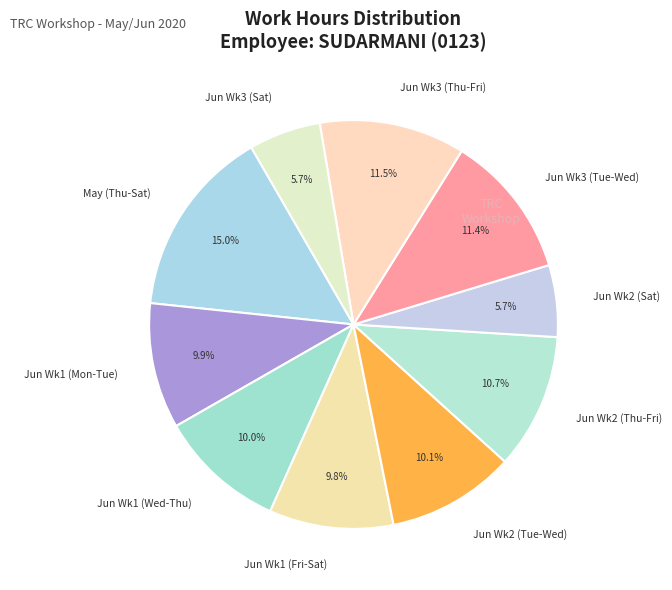

What is the total percentage of Jun Wk3 (Sat) and Jun Wk2 (Thu-Fri)?

16.4%